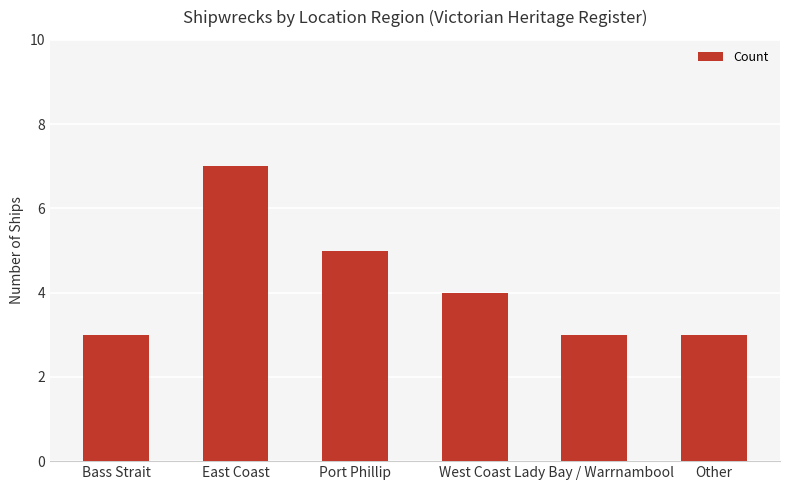

At which label is the value closest to 5?

Port Phillip